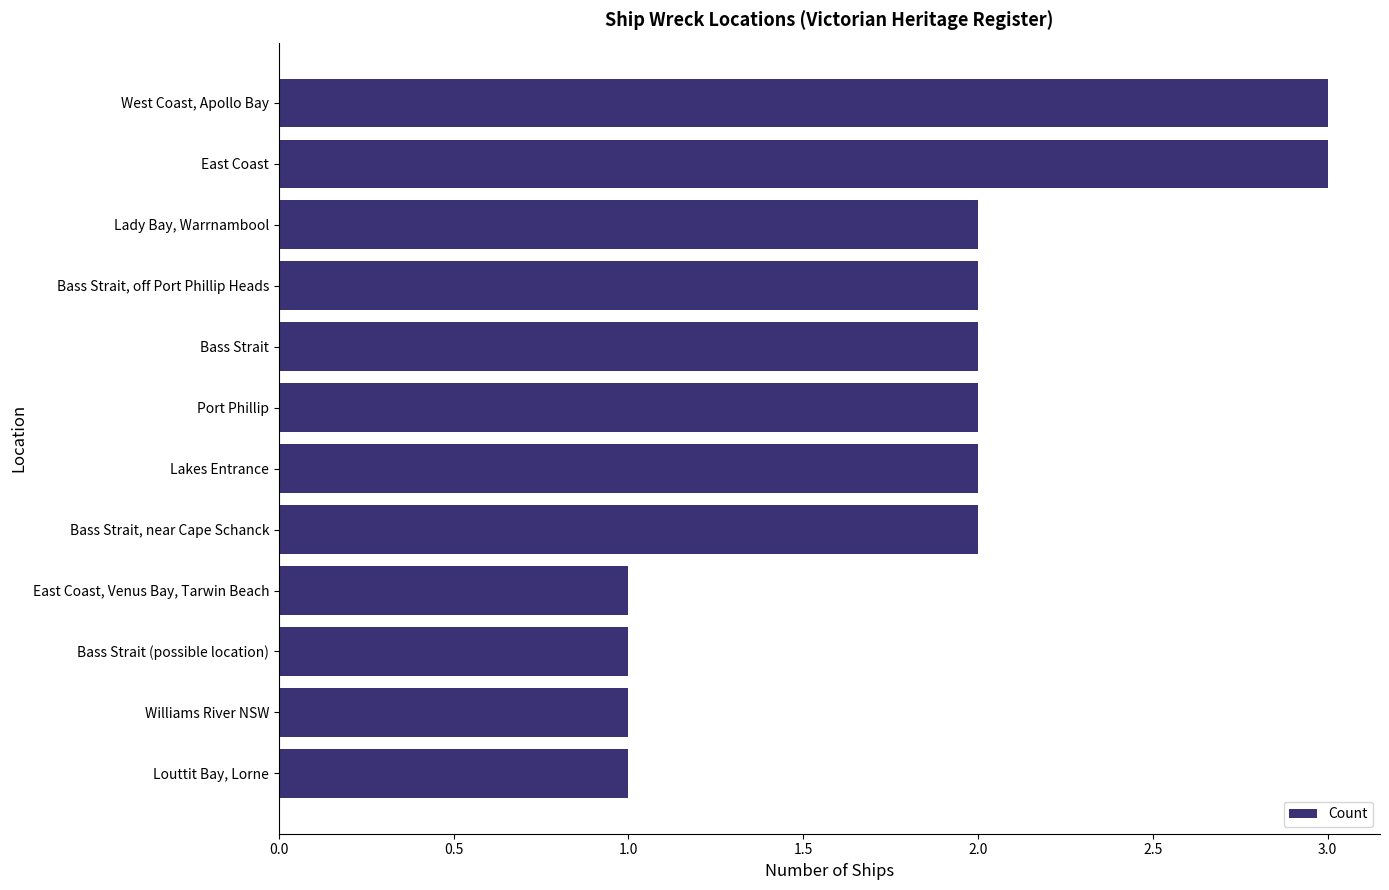

What is the label of the 11th bar from the top?

Williams River NSW